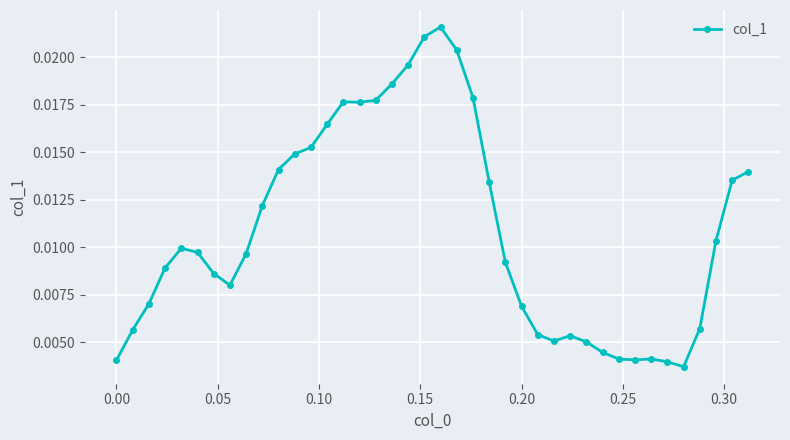

Count the values in the range 0 to 1.

40